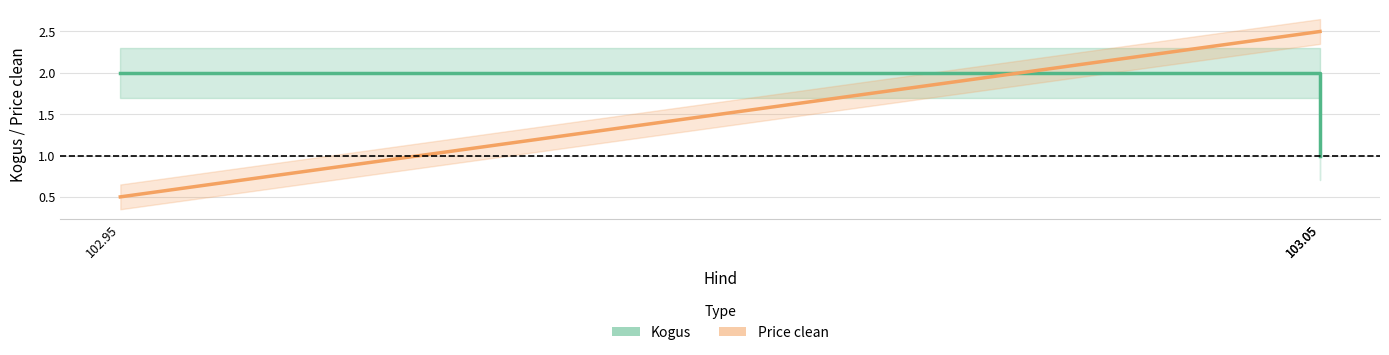

What is the smallest value displayed?

0.5